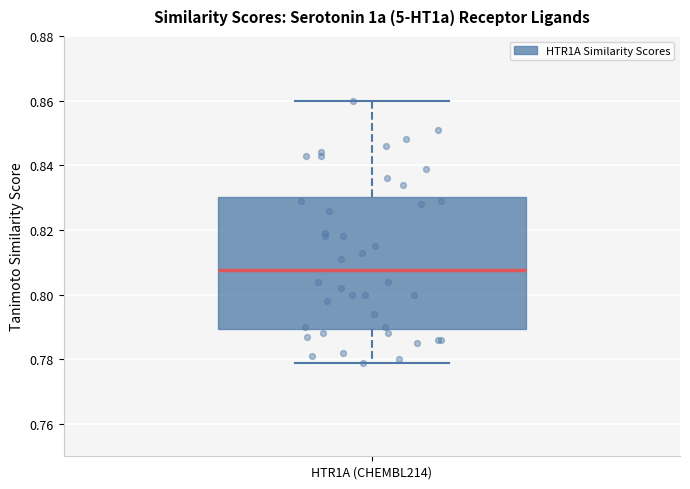

Where does the lower whisker of the box for HTR1A (CHEMBL214) end on the y-axis? The values are not printed on the chart, so give them approximately, as read against the axis.

0.780